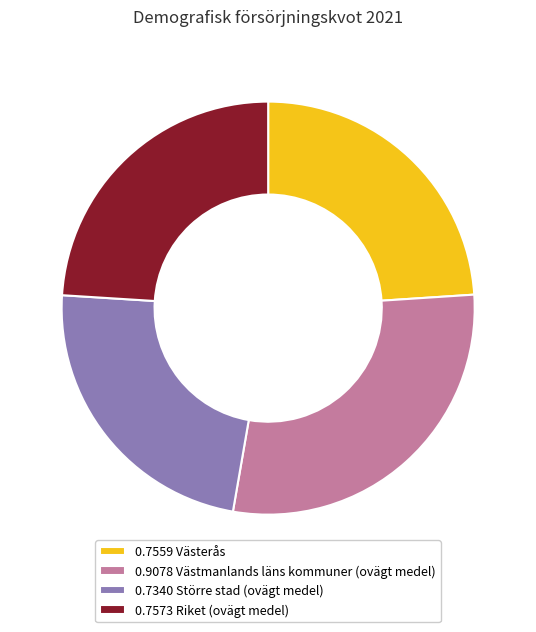

Which slice is the largest?

0.9078 Västmanlands läns kommuner (ovägt medel)